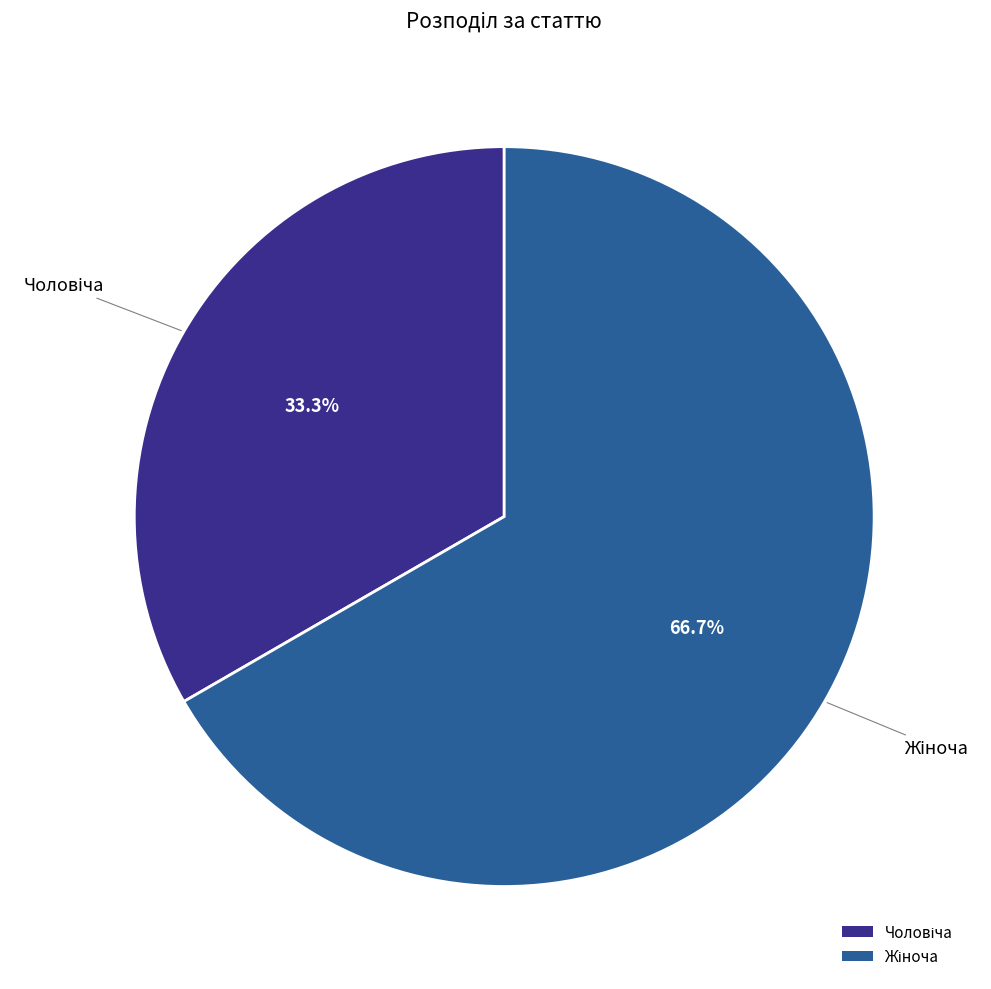

Is there any slice that represents more than half of the pie?

Yes